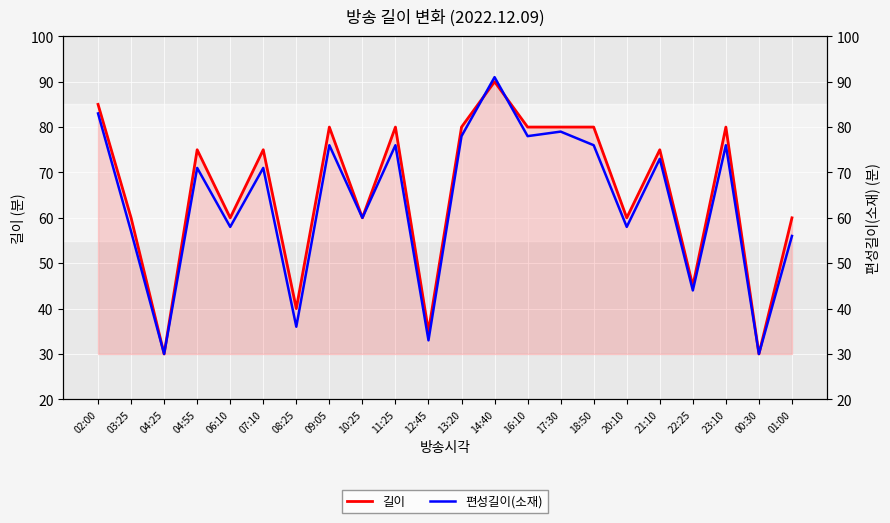

Which category has the lowest value in the 편성길이(소재) series?

04:25